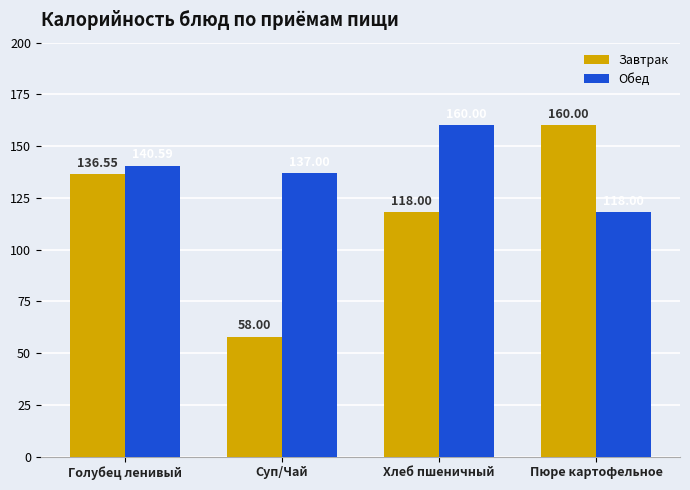

At which category does the chart reach its minimum across all series?

Суп/Чай